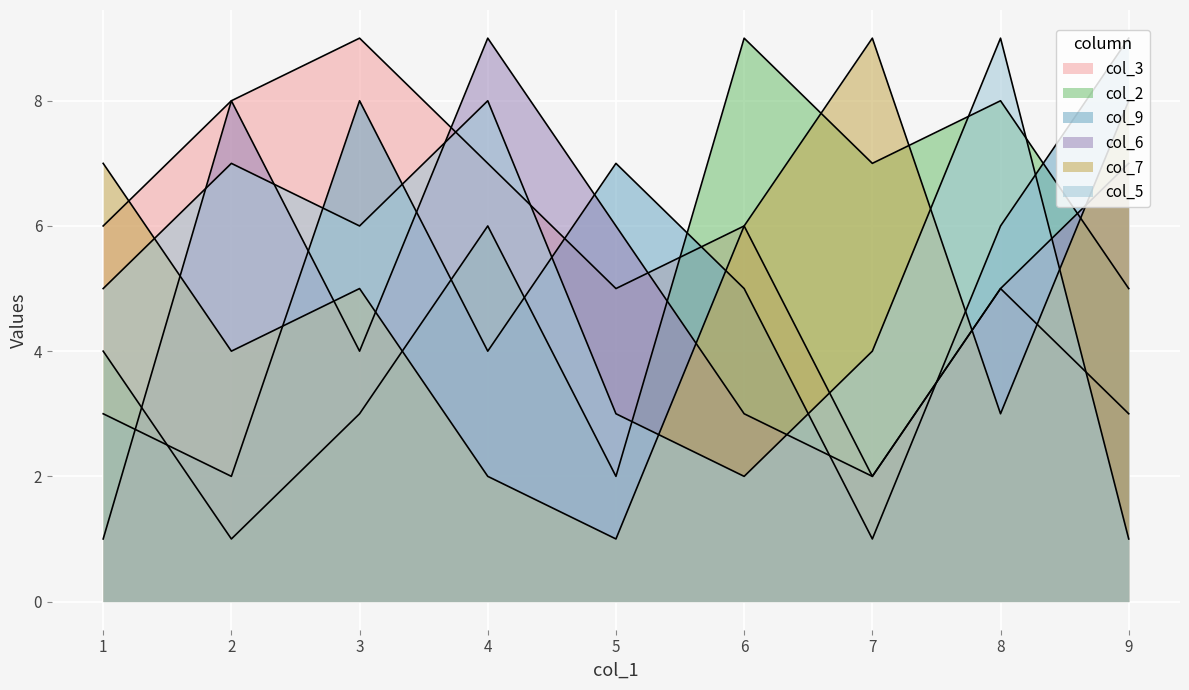

At which label is col_7 closest to 5?

3